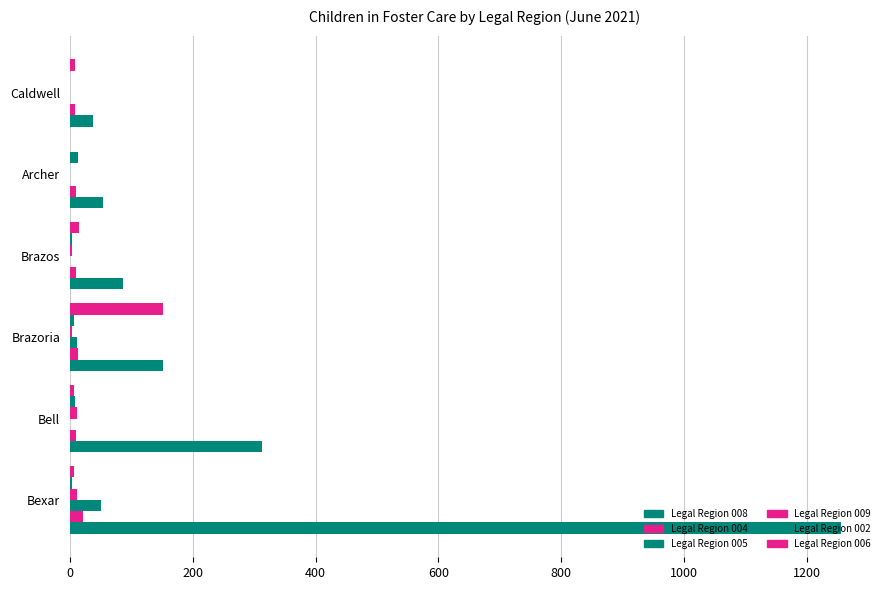

Count the number of data series in this chart.

6